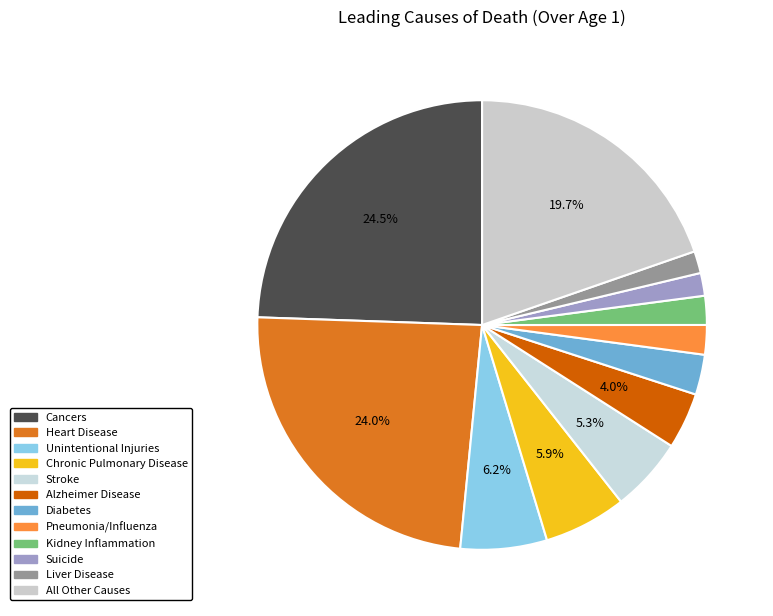

Combined, do Stroke and Kidney Inflammation account for over 50%?

No